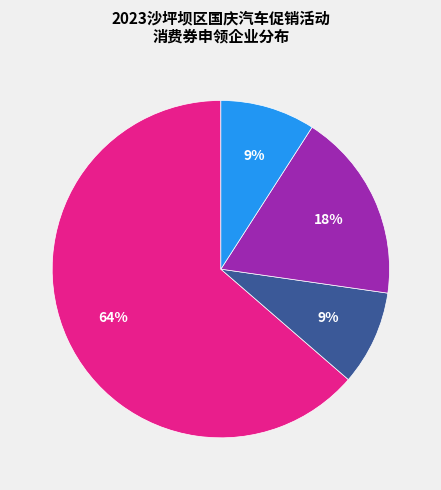

To the nearest percent, what is the average slice percentage?

25%